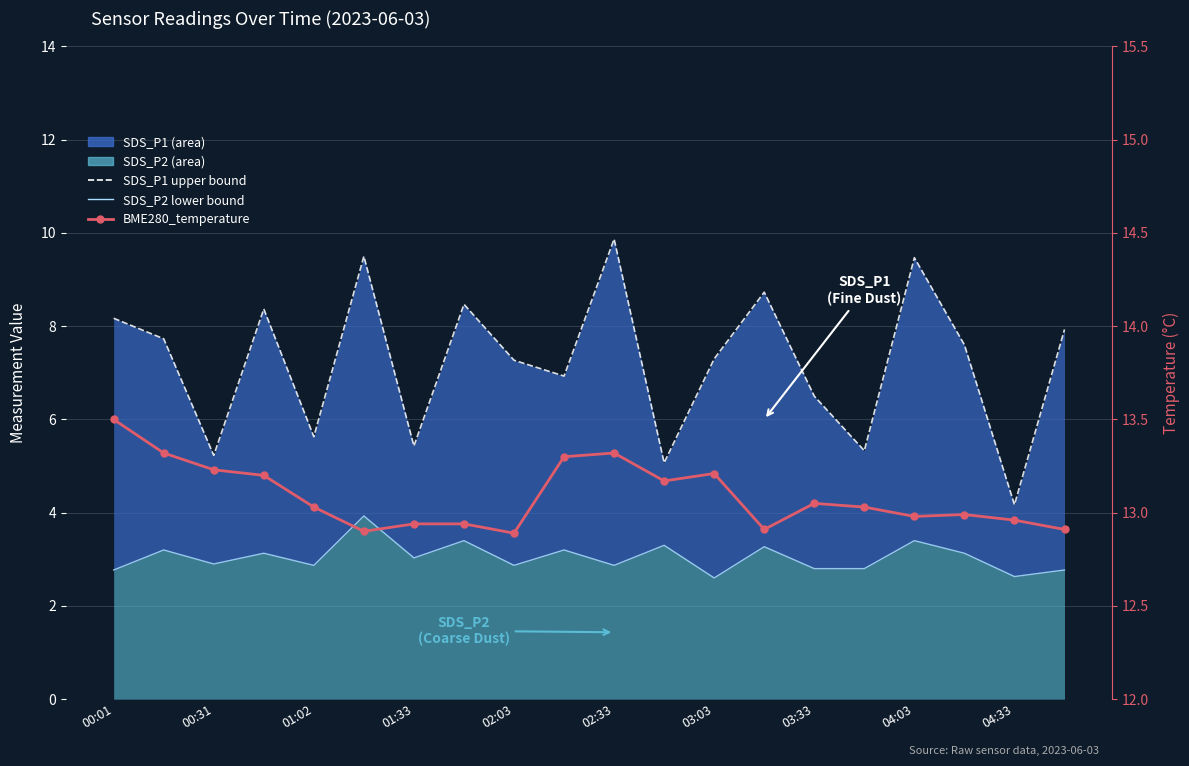

Which series has the largest total across all categories?

BME280_temperature